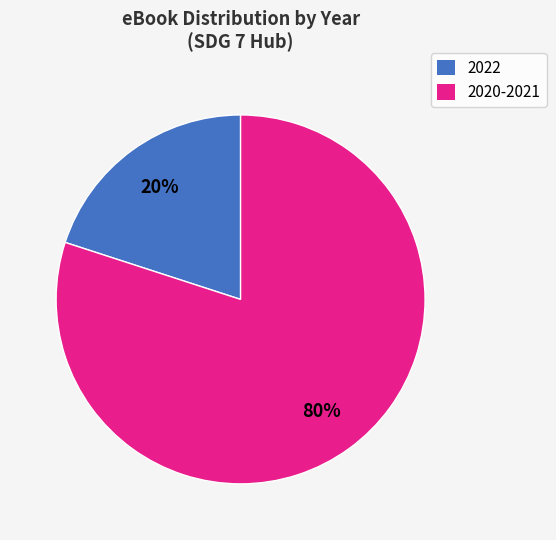

How many segments does this pie chart have?

2